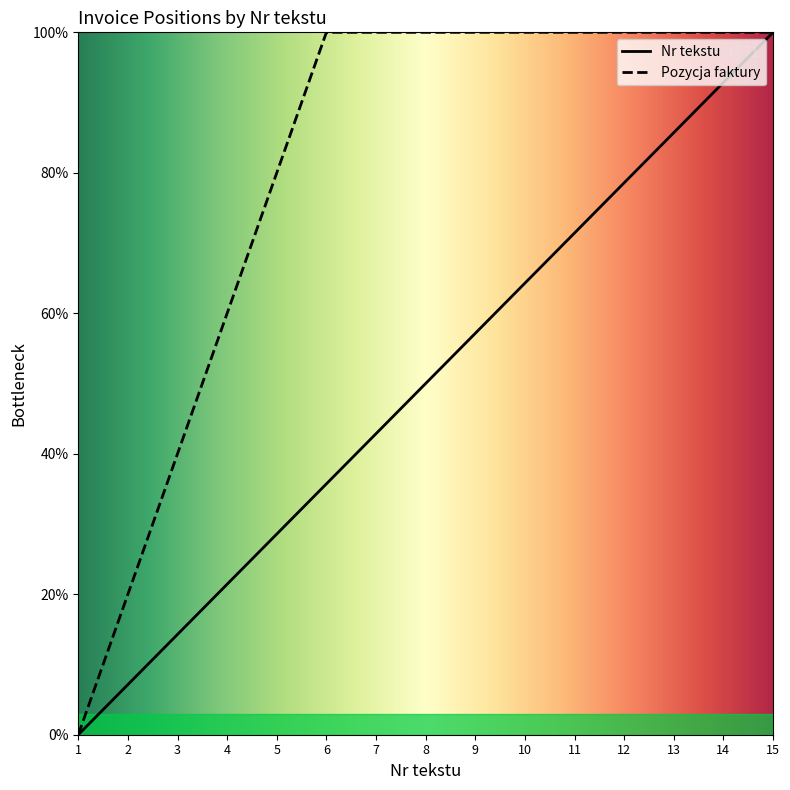

What is the value of the Pozycja faktury point at the 12th from the left?

100.0